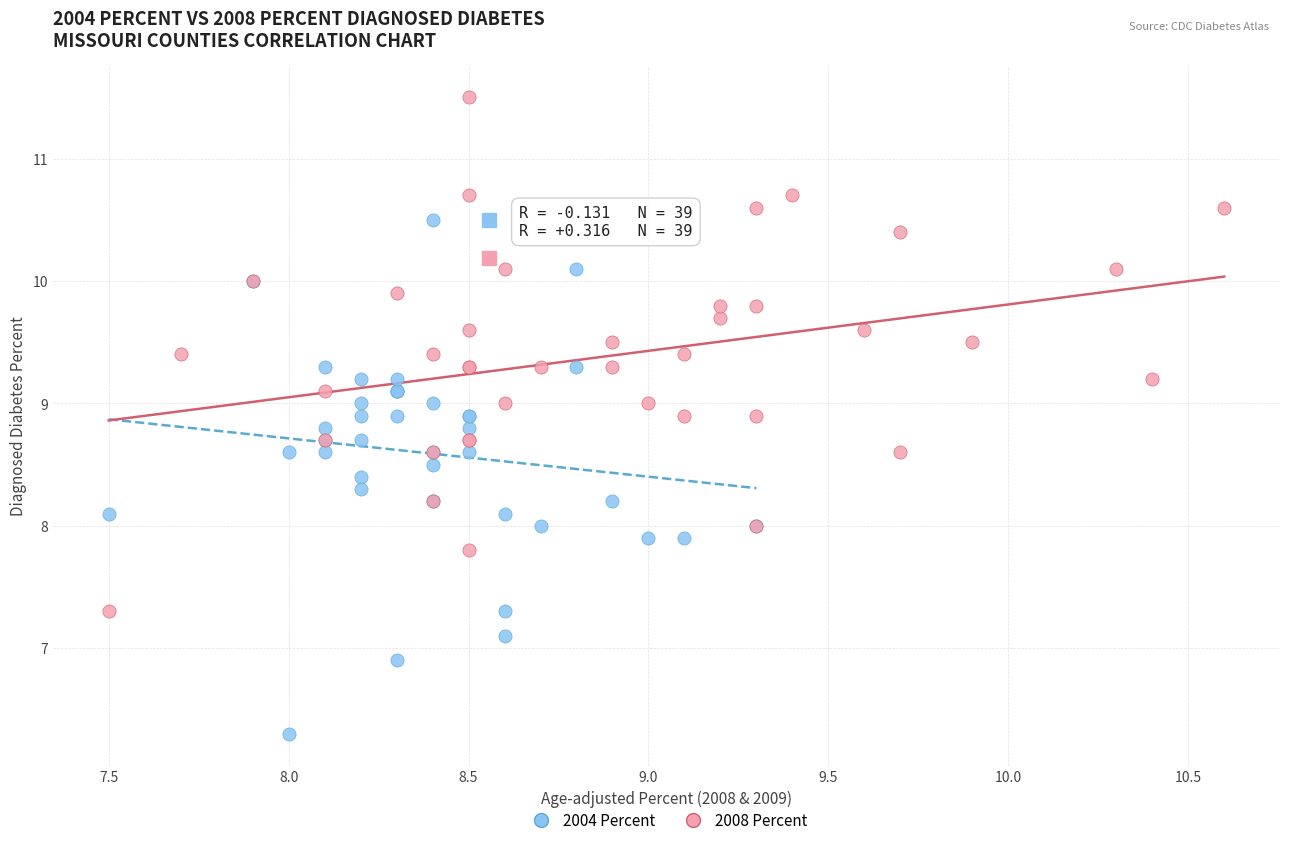

What are all the series names shown in the legend?

2004 Percent, 2008 Percent